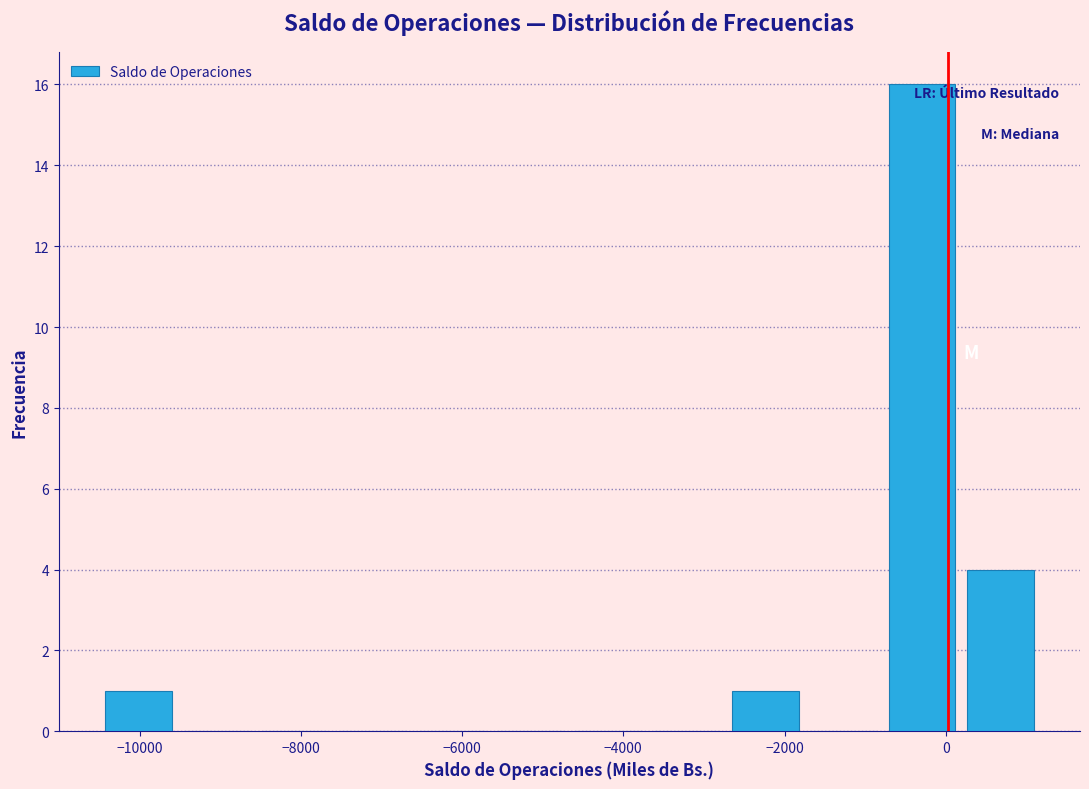

Over which range of the x-axis is the bar tallest?

-800 to 200